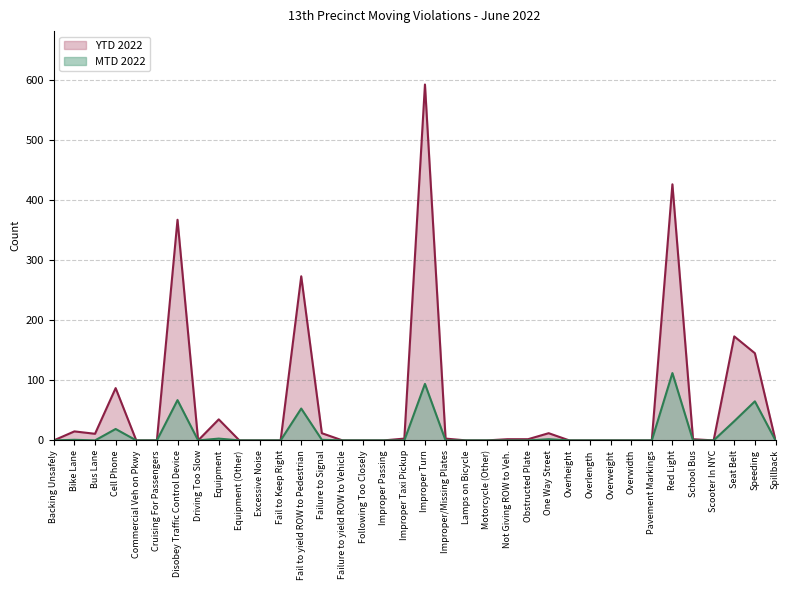

Reading left to right, transcribe all the data shown in this chart.

MTD 2022: 0	1	0	19	0	0	67	0	3	0	0	0	53	1	0	0	0	0	94	0	0	0	0	0	2	0	0	0	0	0	112	0	0	32	65	0
YTD 2022: 0	15	11	87	0	0	367	0	35	0	0	0	273	12	0	0	0	3	592	3	0	0	2	2	12	0	0	0	0	0	426	2	0	173	145	0